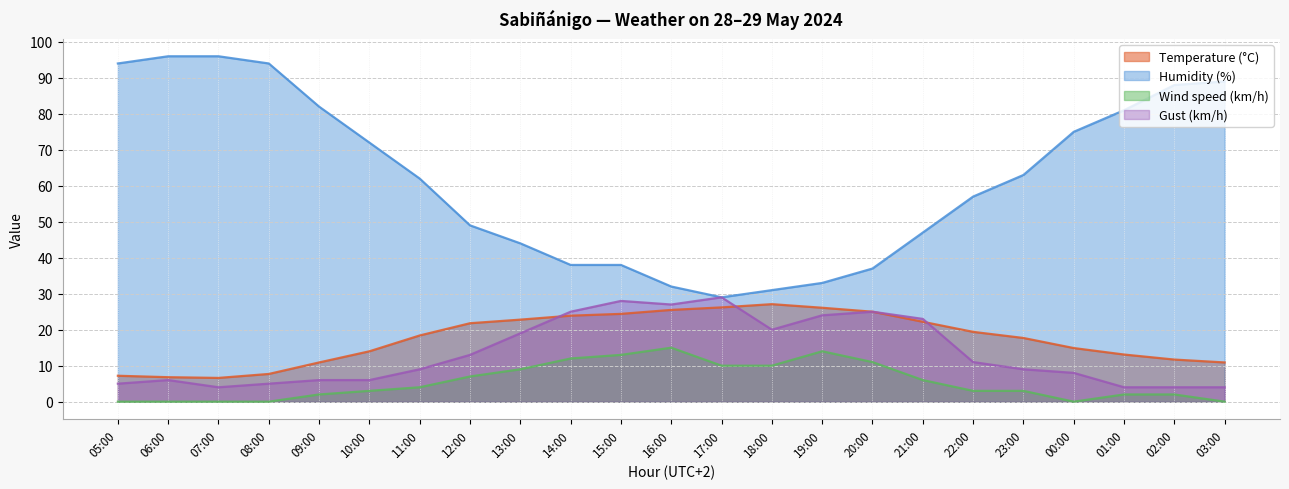

True or false: Temperature (°C) and Wind speed (km/h) intersect in this chart.

False